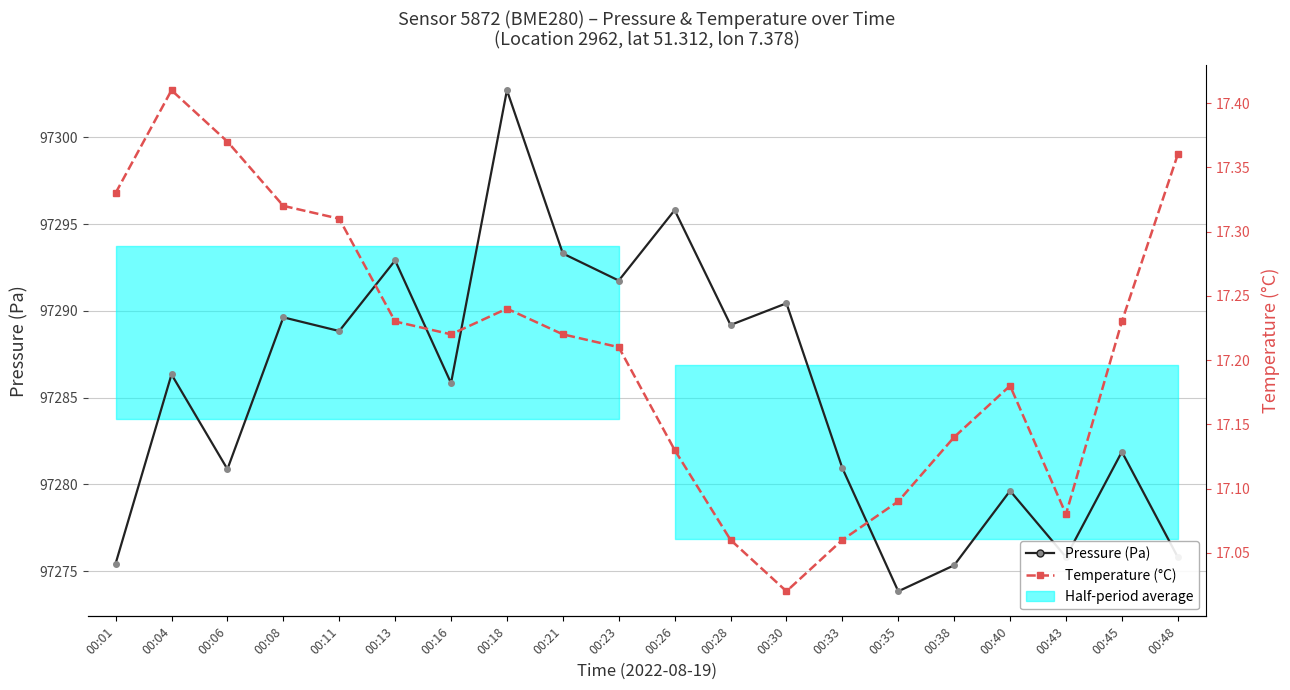

True or false: Pressure (Pa) and Temperature (°C) intersect in this chart.

False